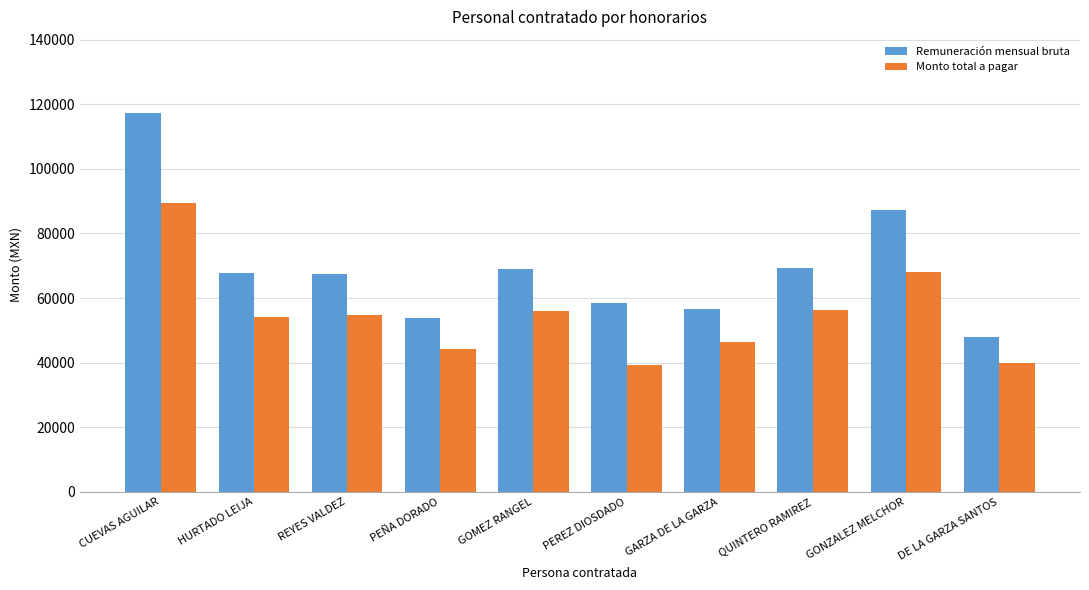

At GOMEZ RANGEL, list the series in order from smallest to largest.

Monto total a pagar, Remuneración mensual bruta